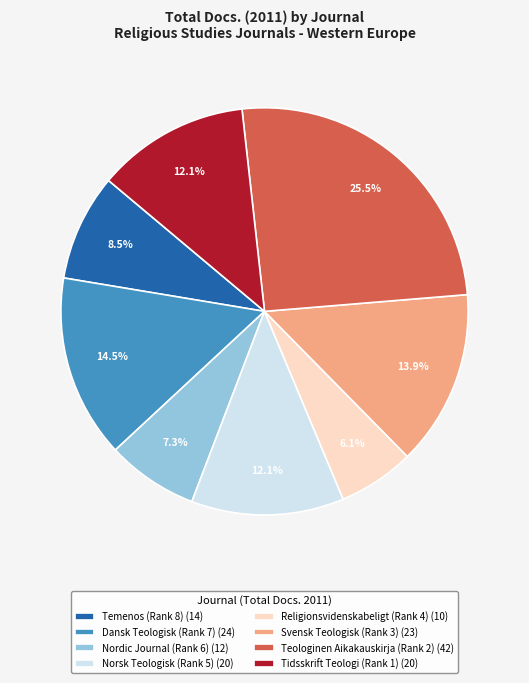

Which category has the biggest portion of the pie?

Teologinen Aikakauskirja (Rank 2)